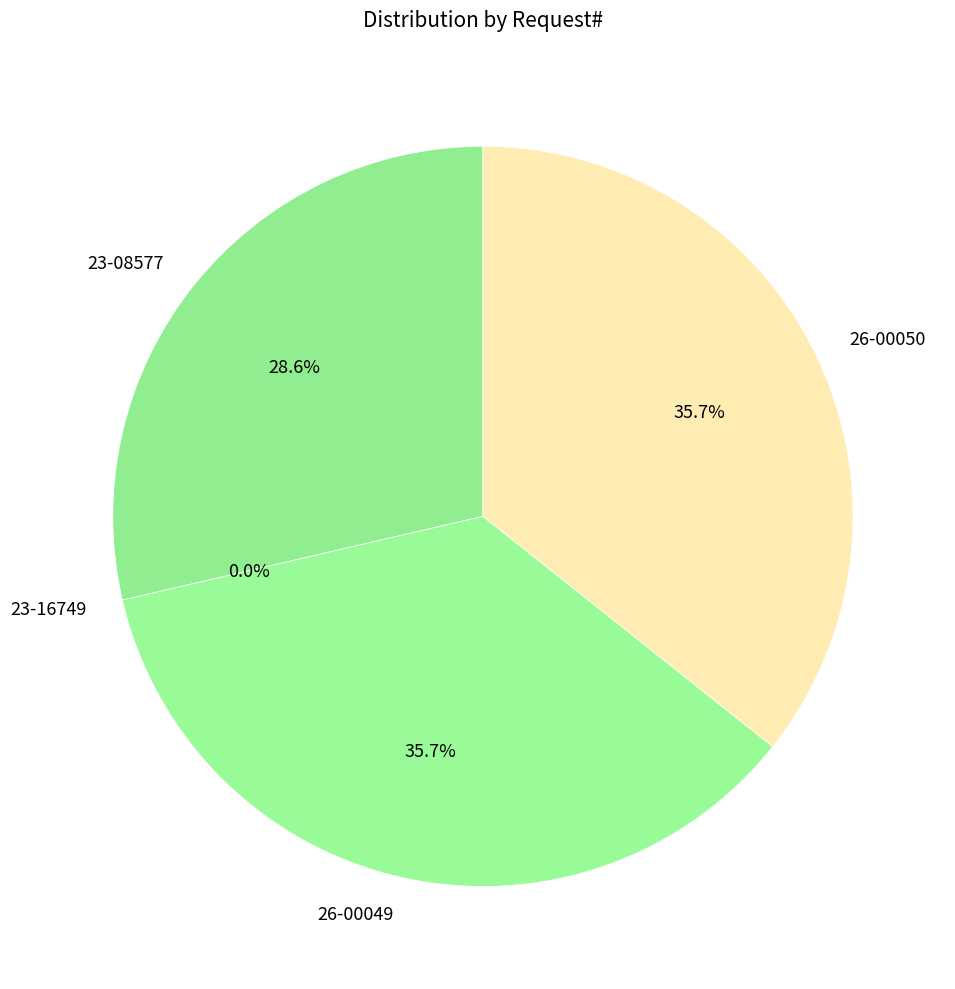

Approximately how many times larger is the value at 23-08577 compared to 23-16749?

13856830.0